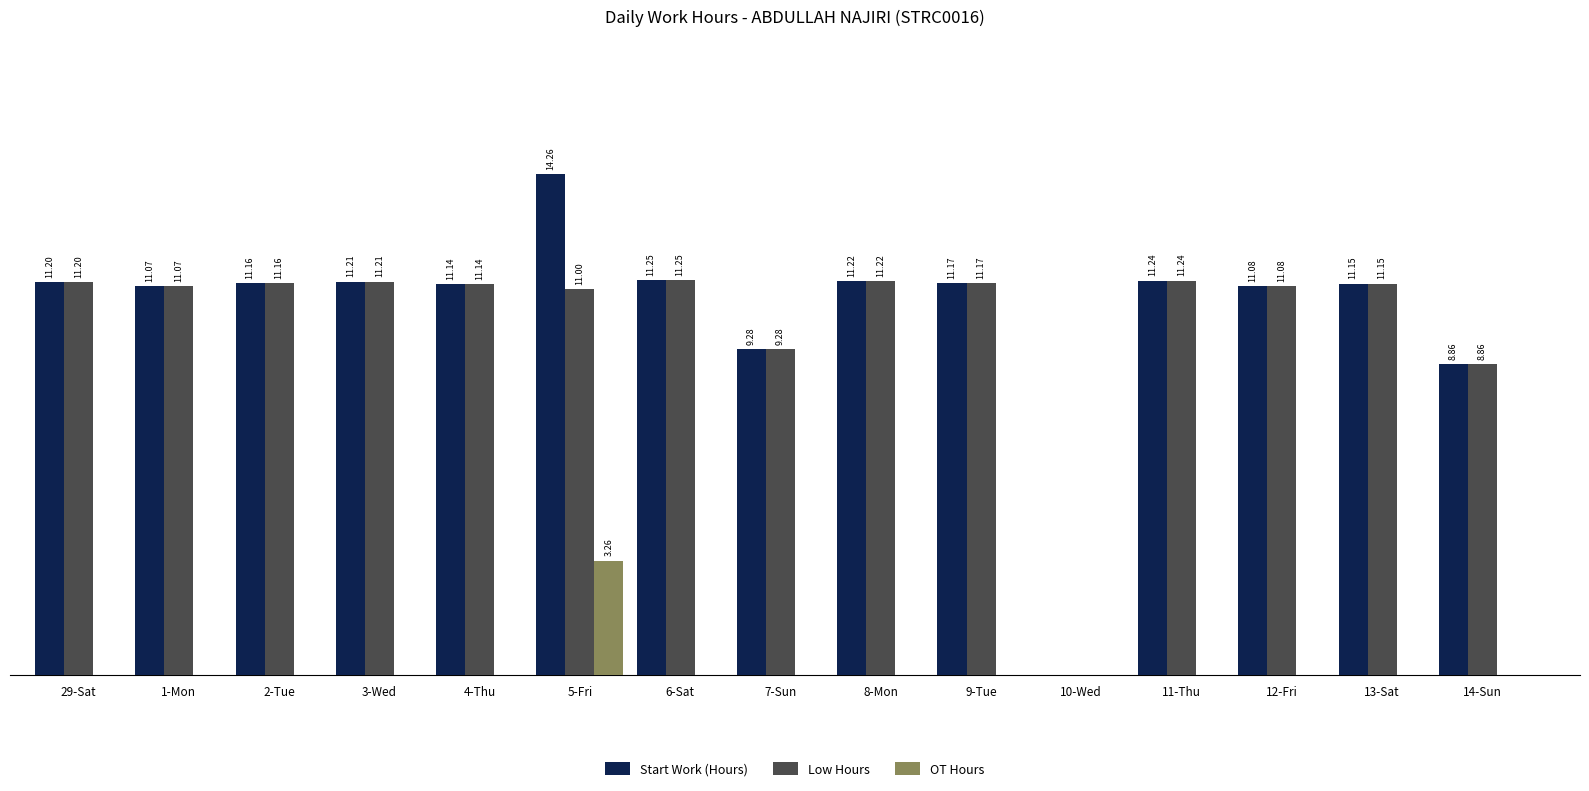

At which label is Start Work (Hours) closest to 7?

14-Sun